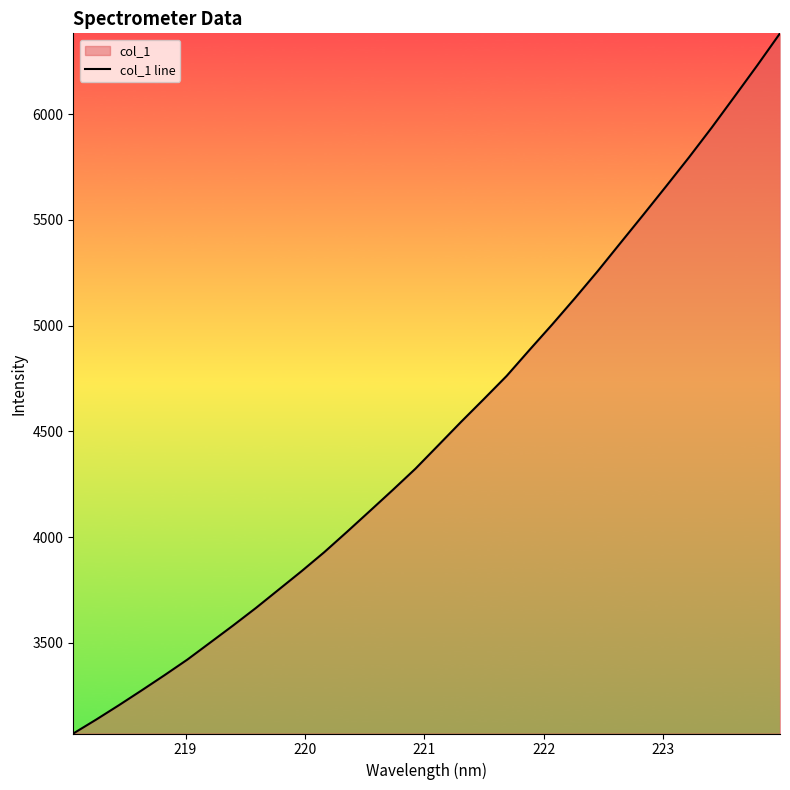

Does the chart have visible grid lines?

No